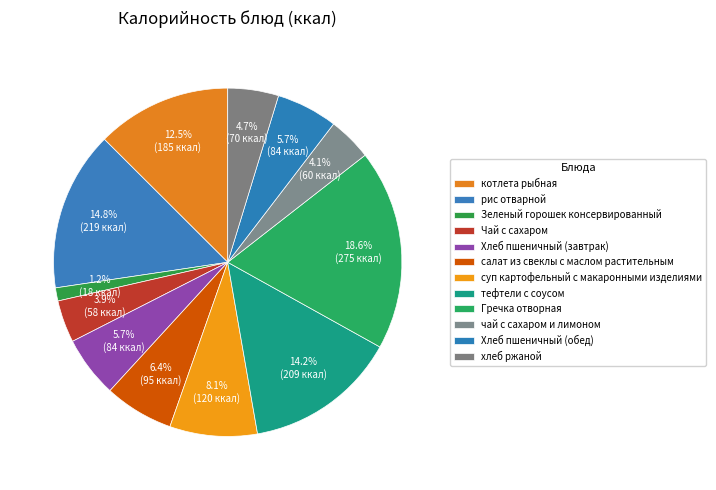

Rank the categories by value from lowest to highest.

Зеленый горошек консервированный, Чай с сахаром, чай с сахаром и лимоном, хлеб ржаной, Хлеб пшеничный (завтрак), Хлеб пшеничный (обед), салат из свеклы с маслом растительным, суп картофельный с макаронными изделиями, котлета рыбная, тефтели с соусом, рис отварной, Гречка отворная